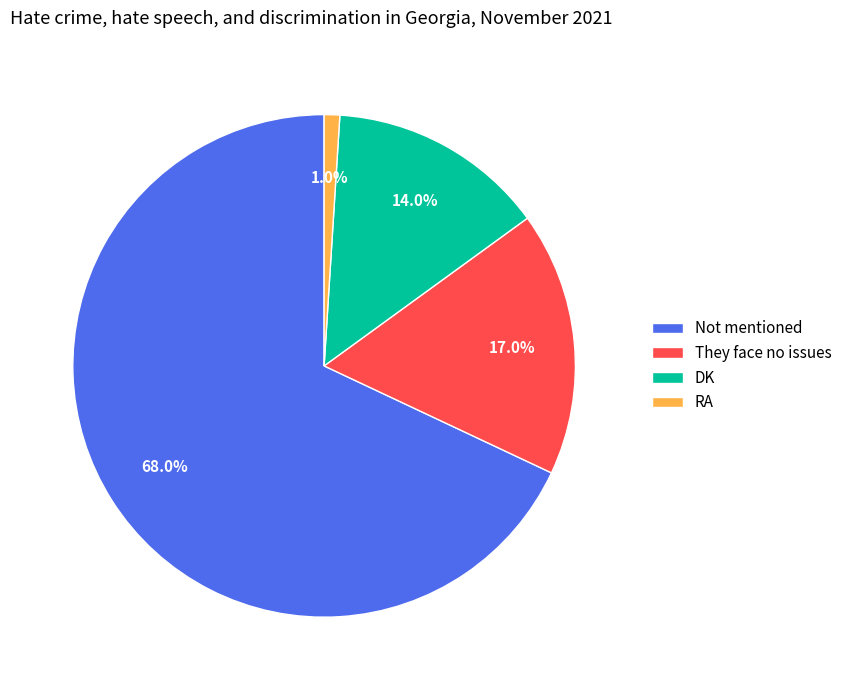

What portion of the pie excludes Not mentioned?

32.0%